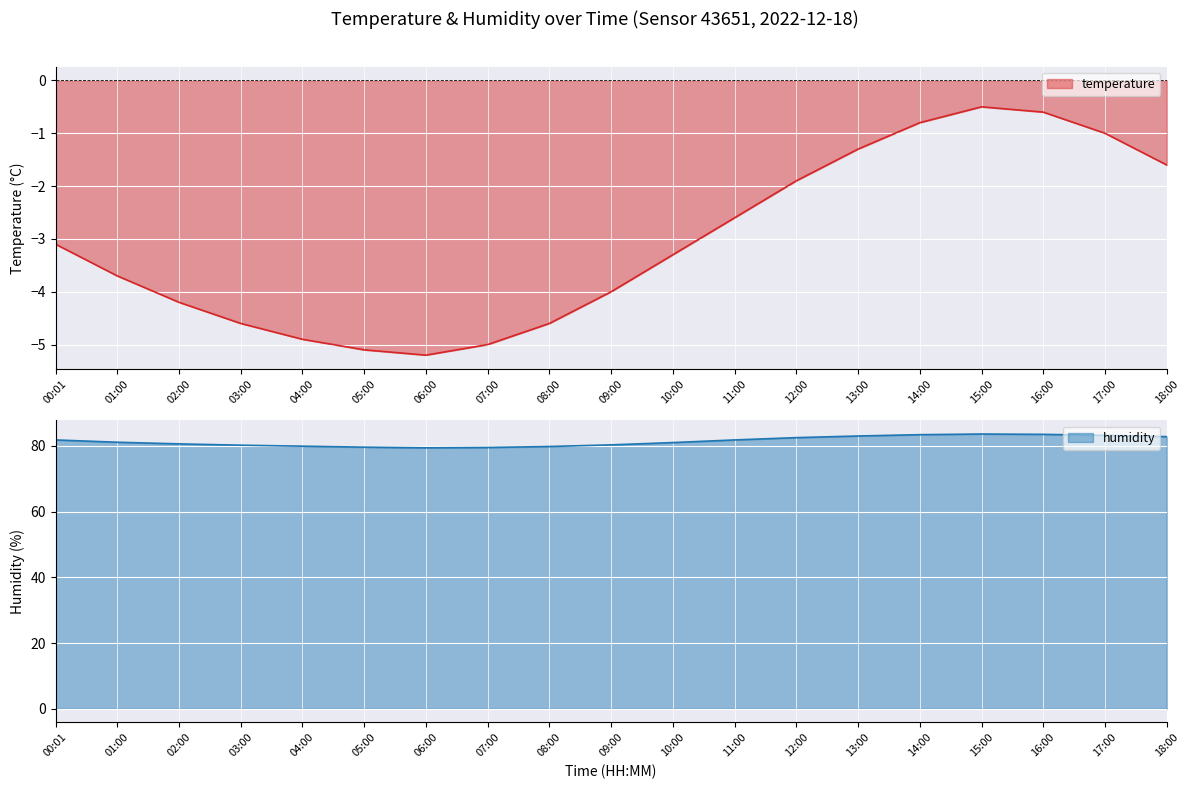

At which category does the chart reach its minimum across all series?

06:00